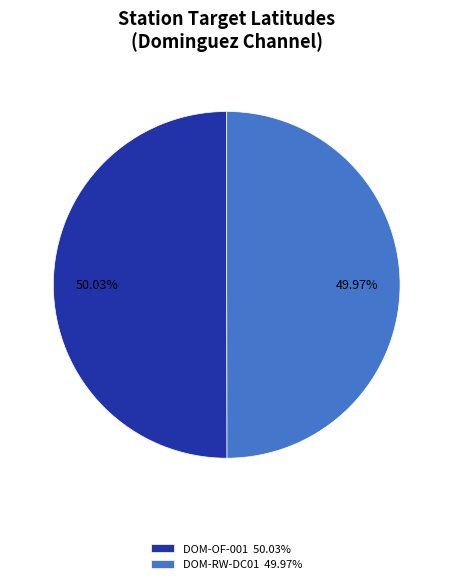

Does any single category account for the majority?

Yes